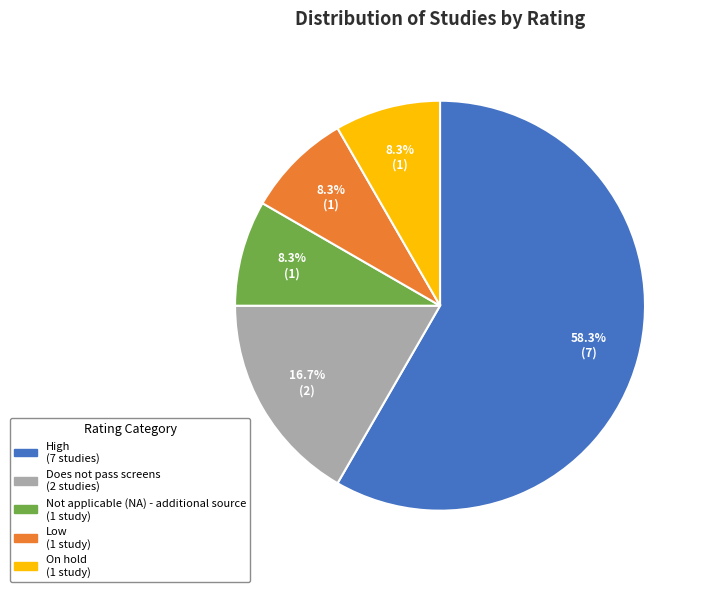

What percentage is the High slice, to the nearest percent?

58%